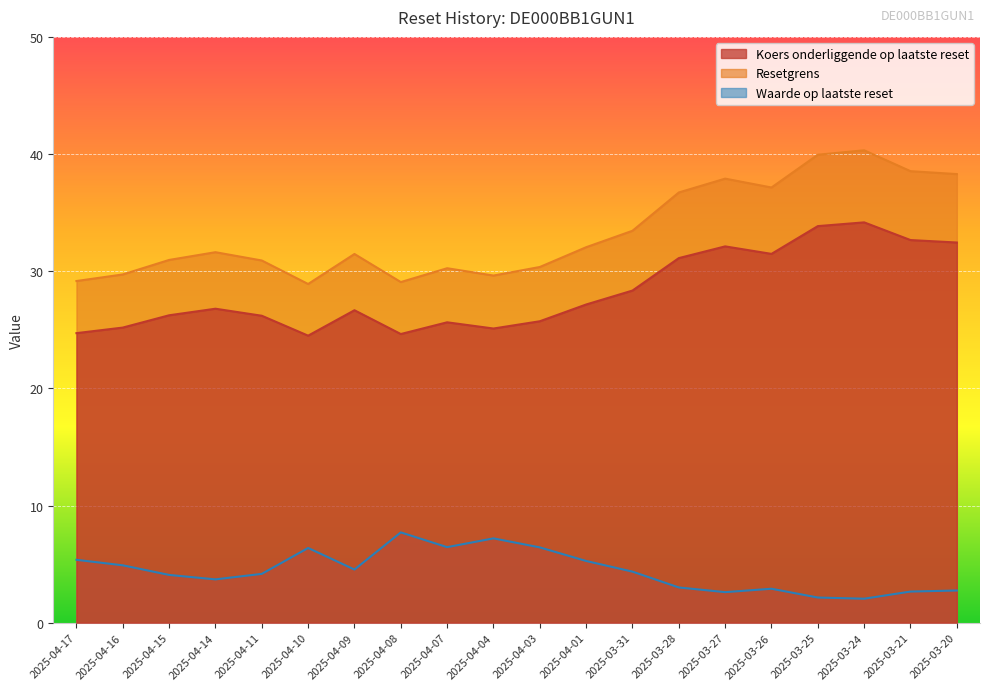

At which category is the sum across all series the highest?

2025-03-24